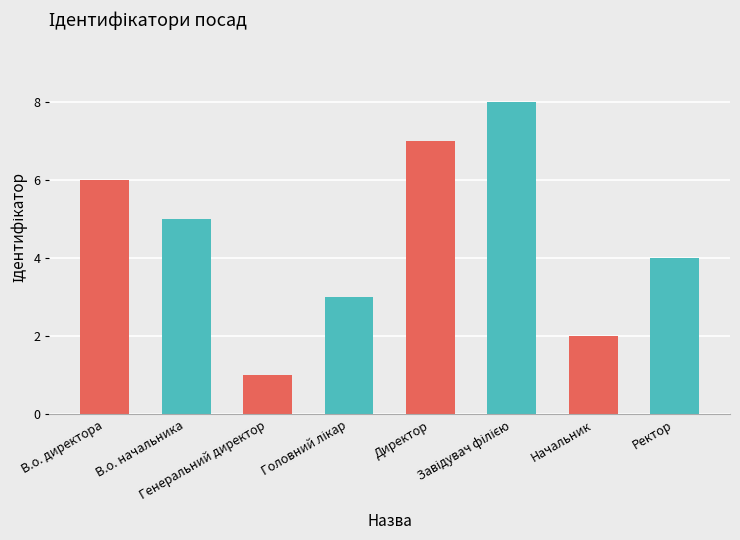

How many data points are less than 5?

4